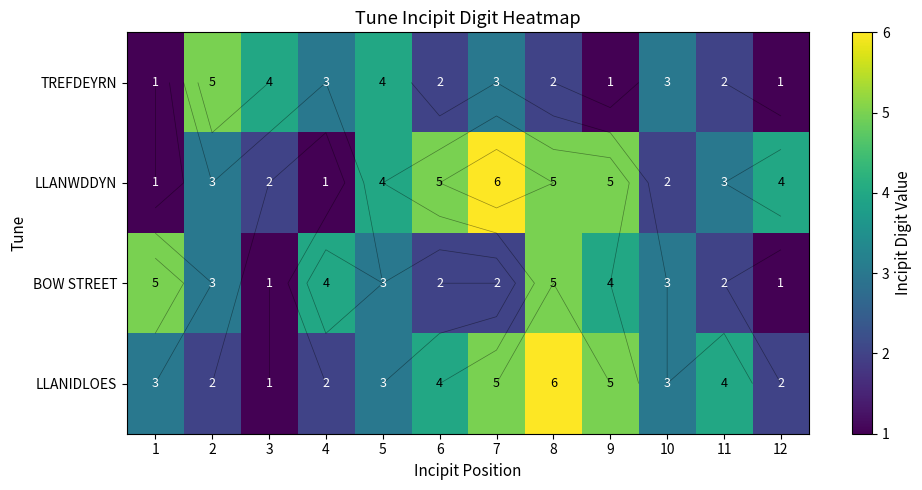

Which series has the largest range (max minus min)?

LLANWDDYN